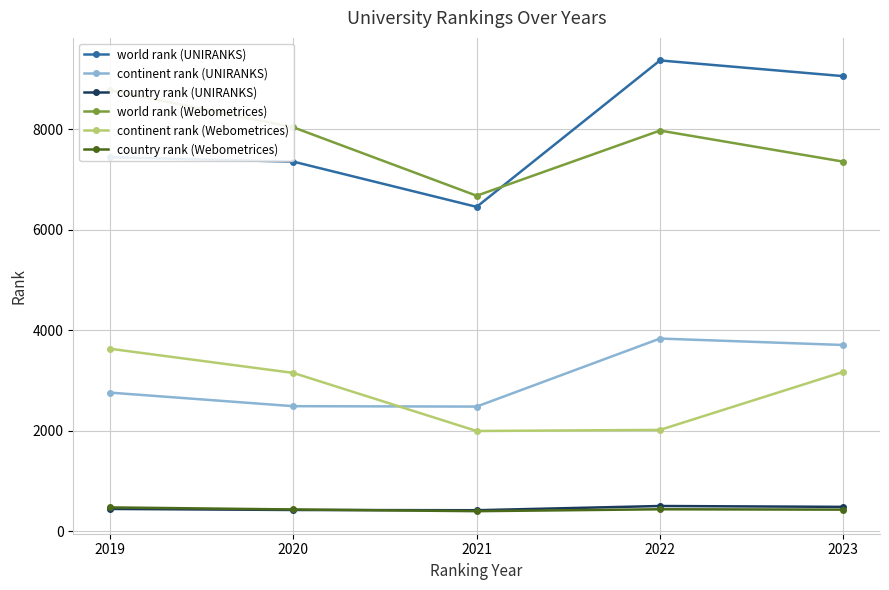

What is the total value across all series at 2020?

21899